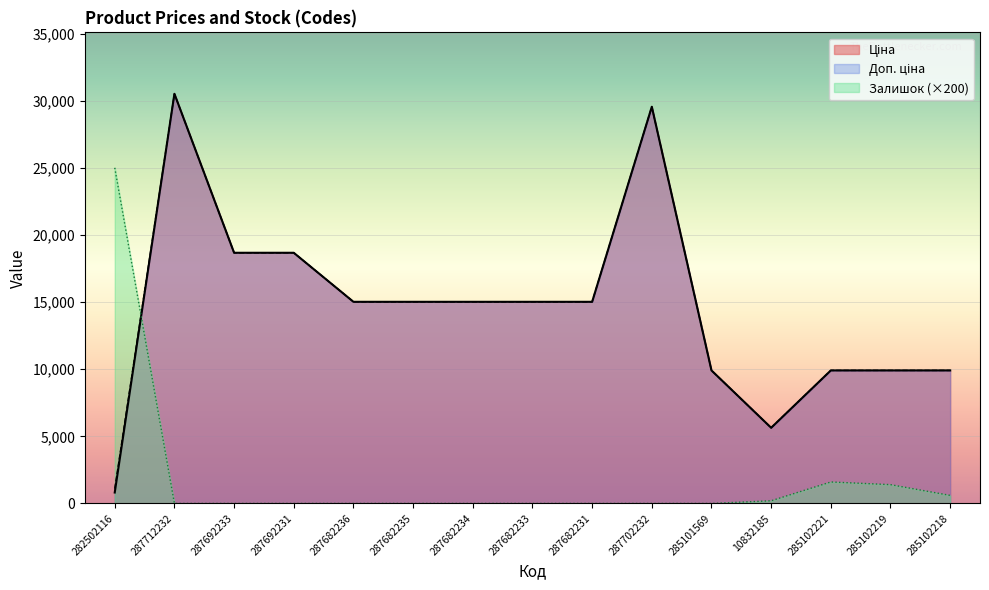

Which category has the highest value across all series?

287712232